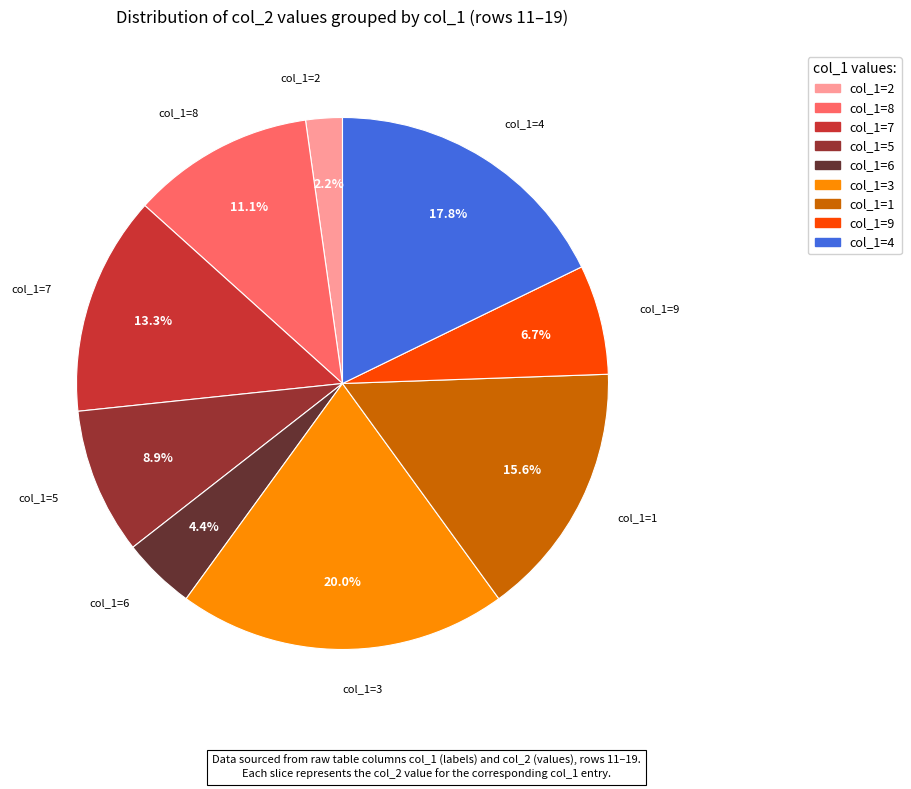

How many segments does this pie chart have?

9